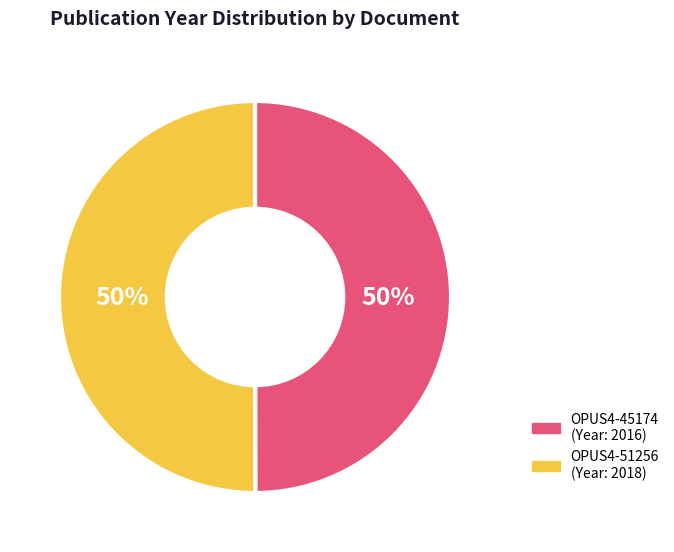

To the nearest percent, what portion does OPUS4-45174 represent?

50%